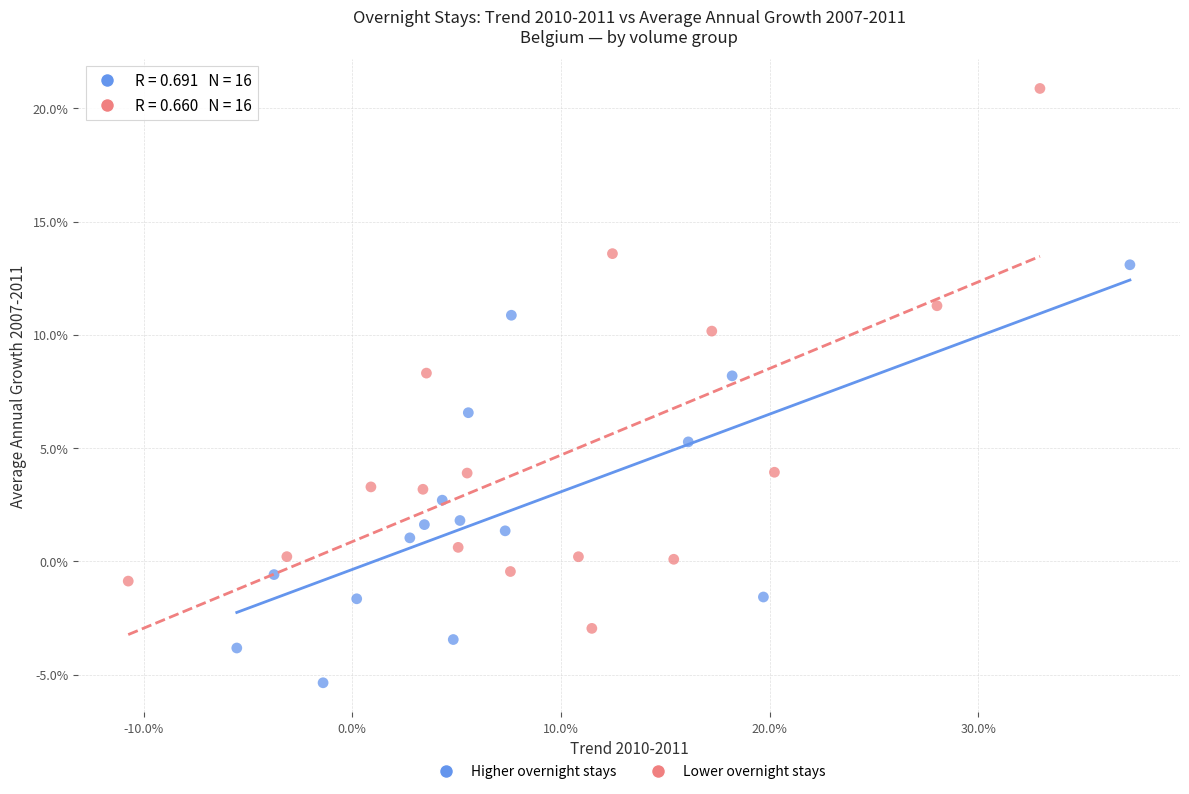

What are all the series names shown in the legend?

Higher overnight stays, Lower overnight stays